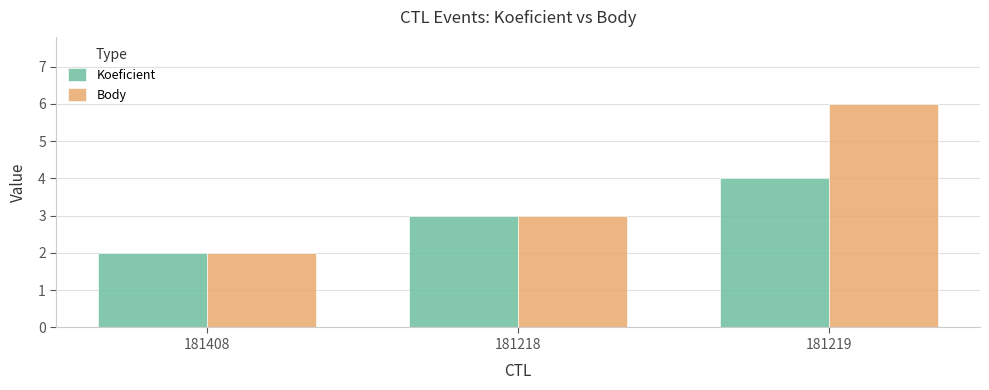

What is the average value of the Body series?

4